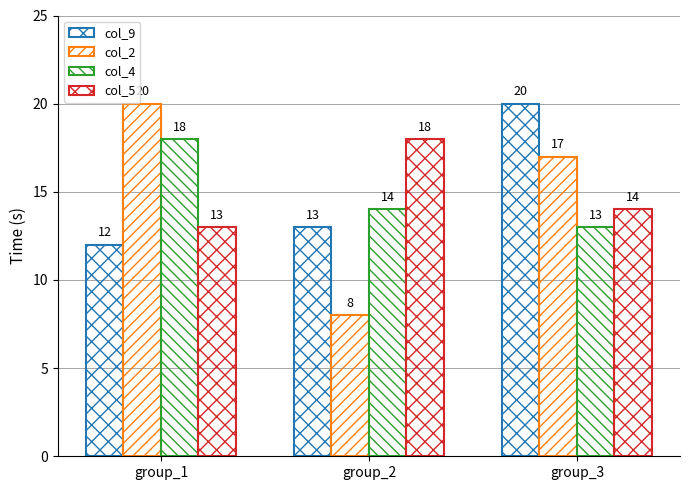

Read the col_5 value at group_1.

13